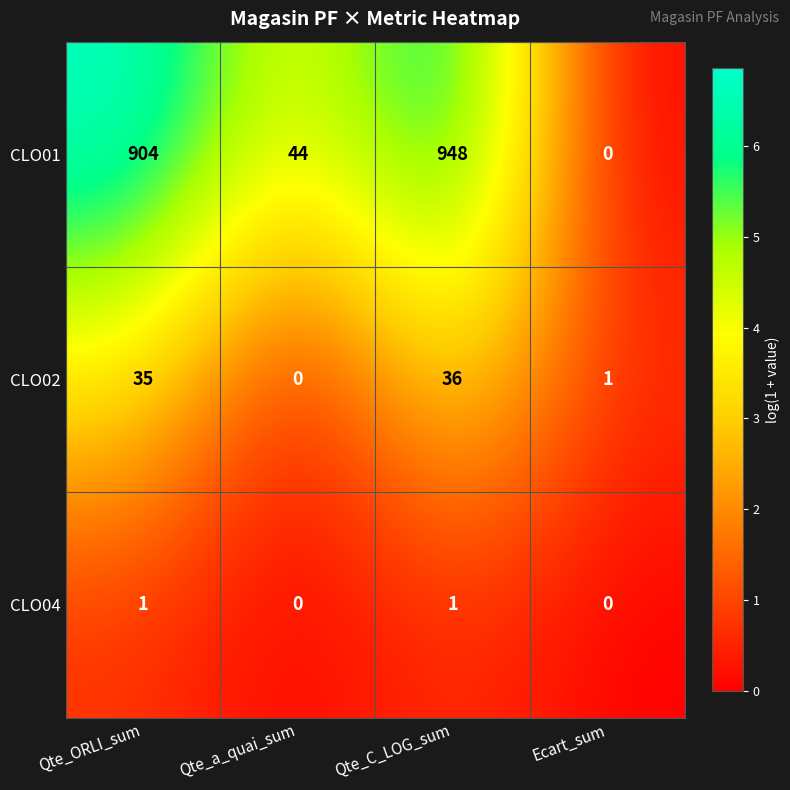

Which category has the highest value across all series?

Qte_C_LOG_sum